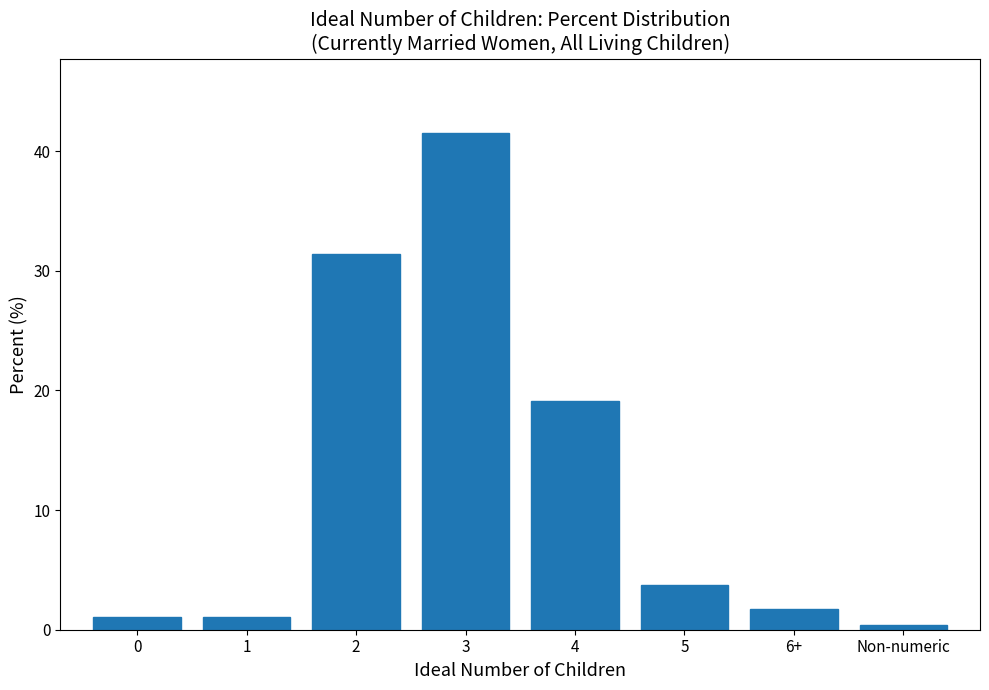

Reading left to right, what are all the values shown in this chart?

1.1	1.1	31.4	41.5	19.1	3.7	1.7	0.4